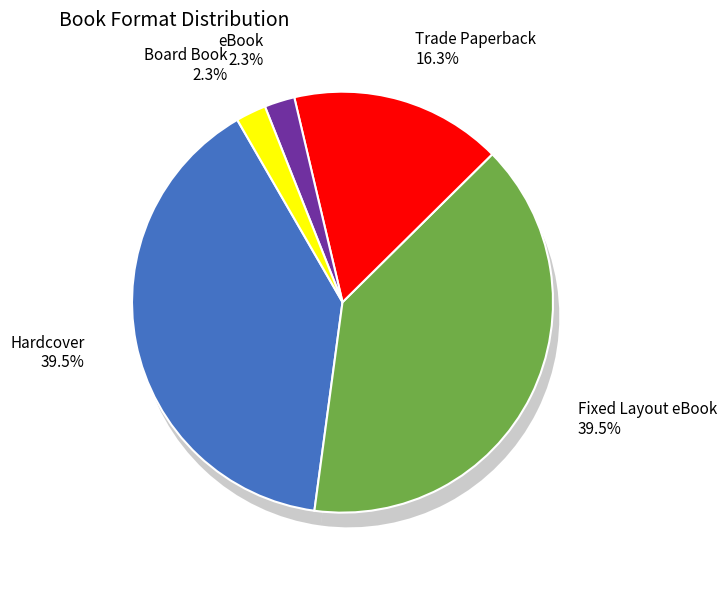

Count the number of slices in the pie.

5